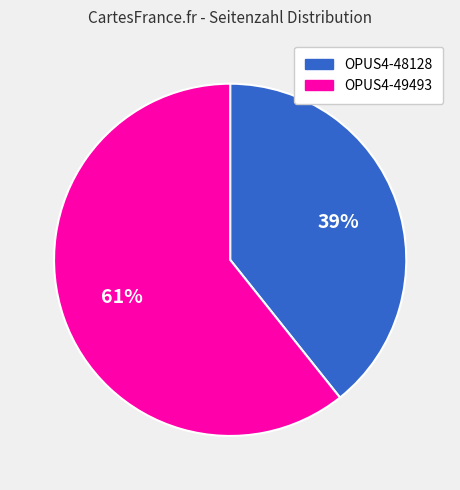

Which category has the biggest portion of the pie?

OPUS4-49493